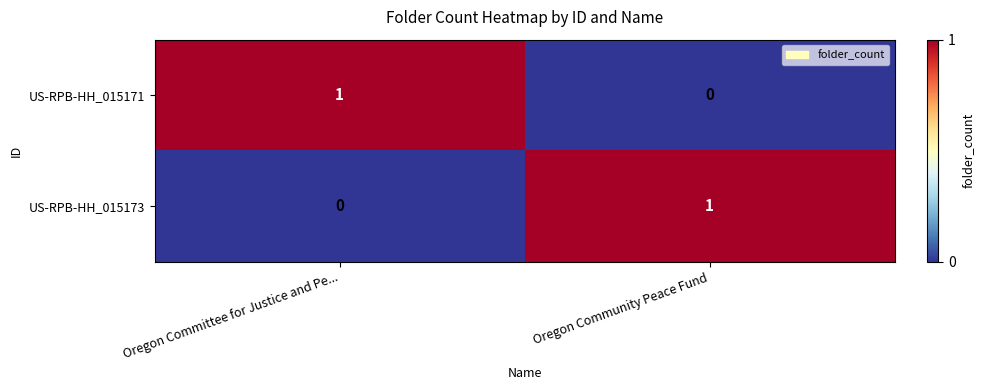

The value of US-RPB-HH_015171 at Oregon Community Peace Fund is 0. True or false?

True